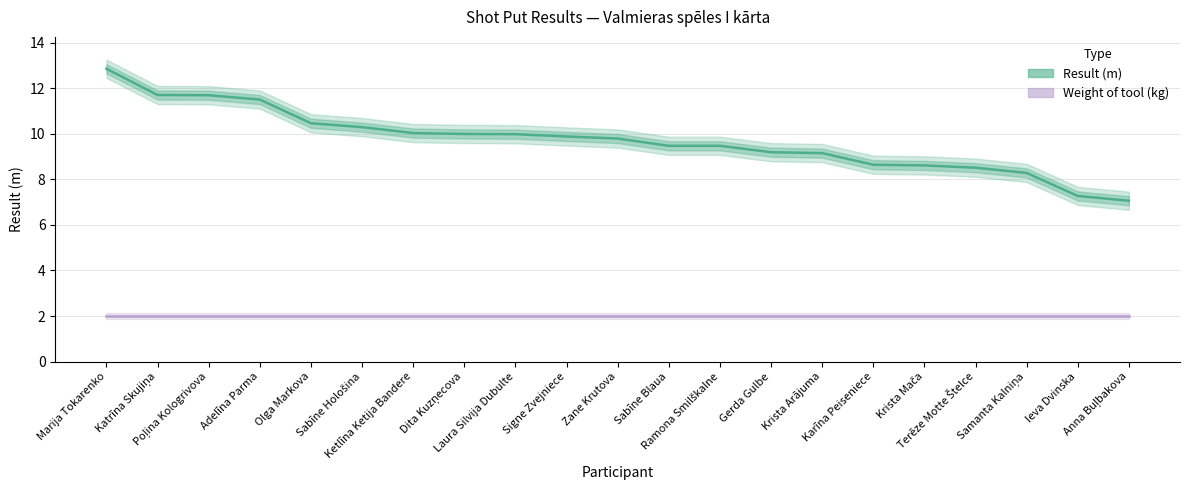

At which category is the sum across all series the highest?

Marija Tokarenko